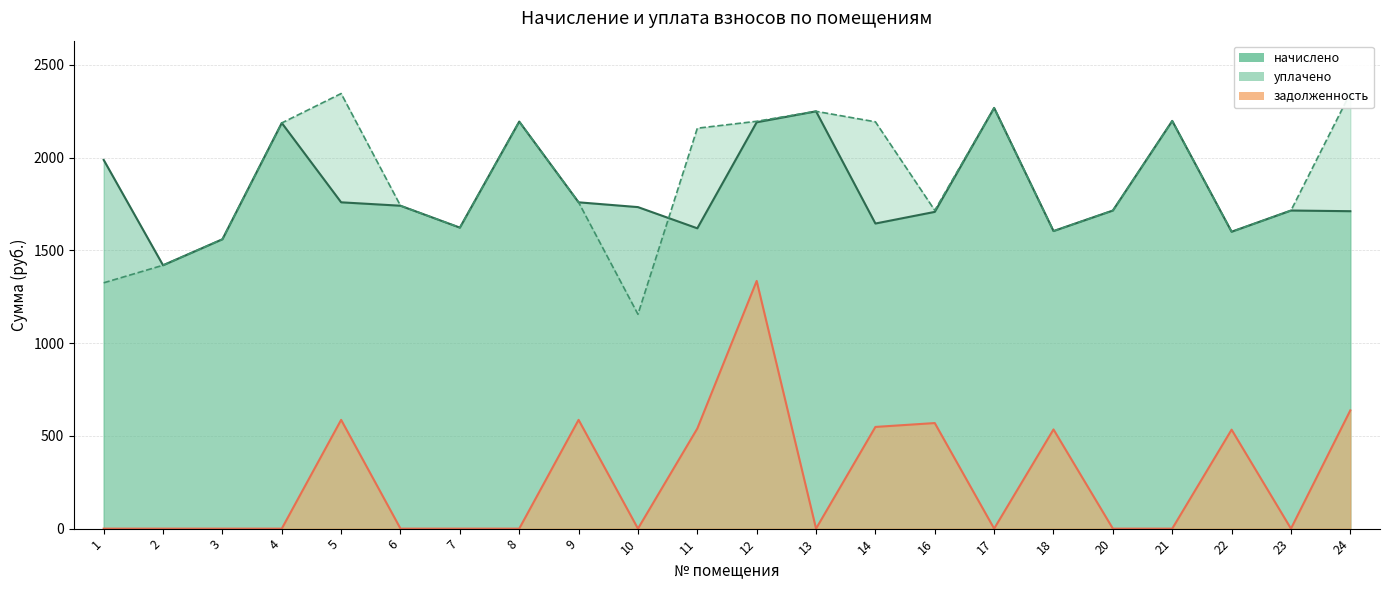

Where is начислено nearest to the value 1843?

5